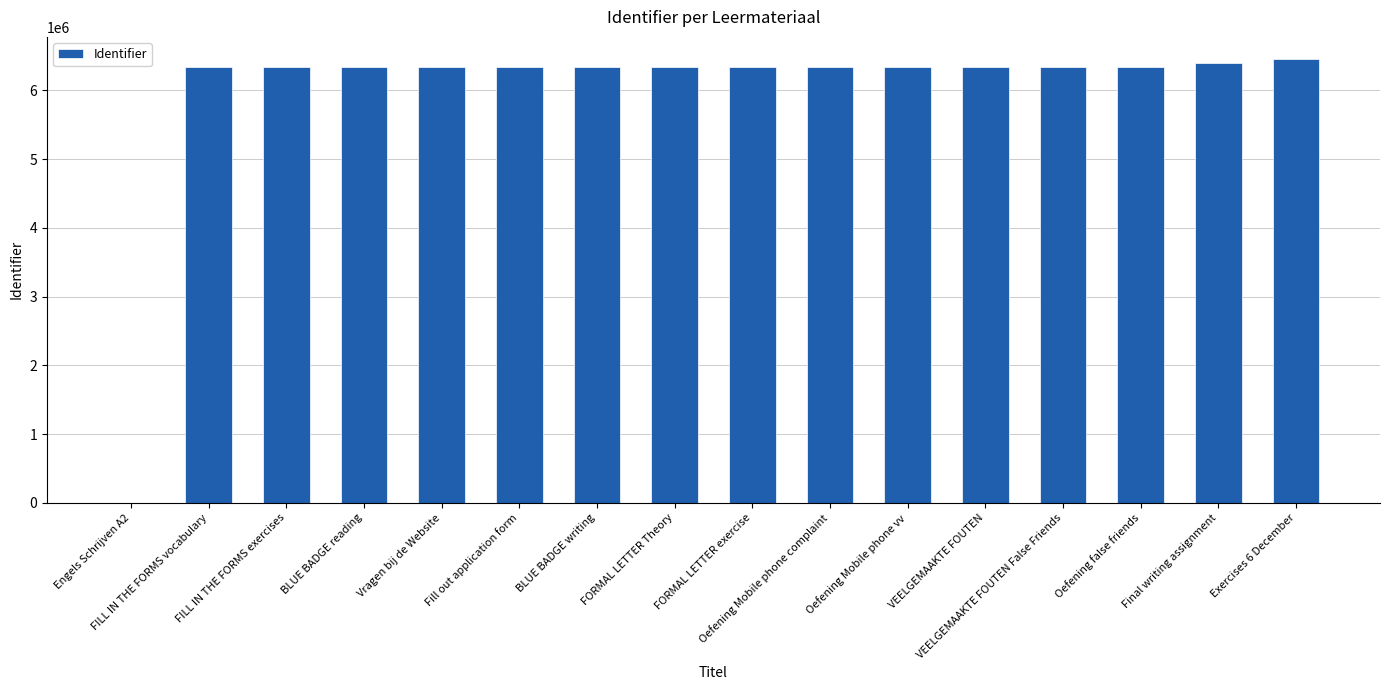

What is the maximum value shown in the chart?

6456337